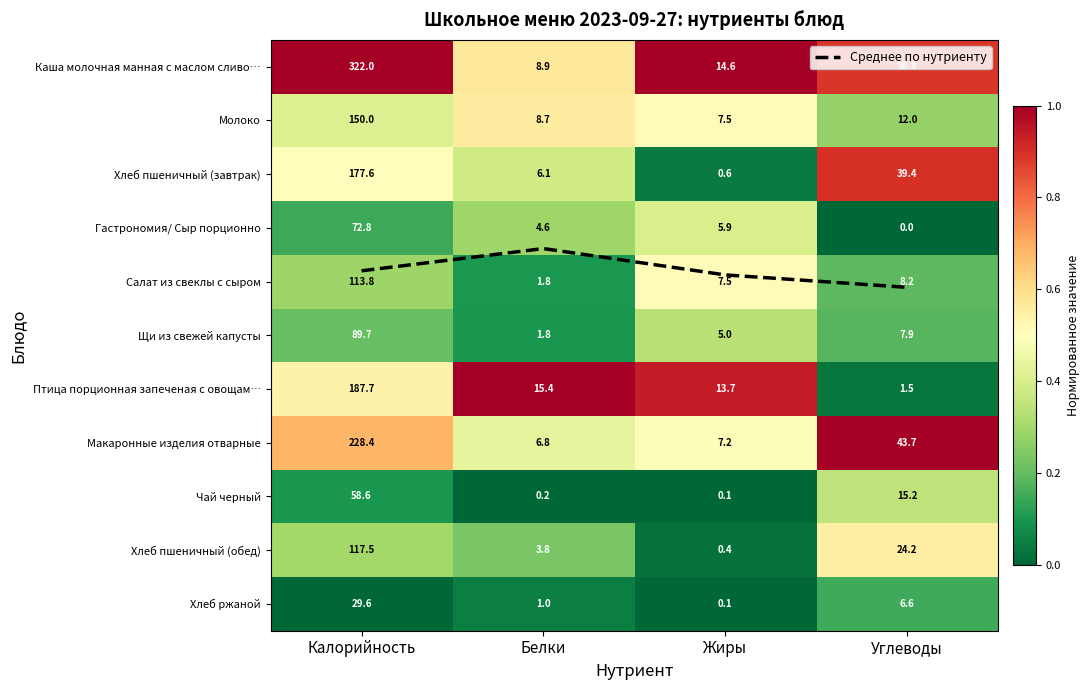

Is the value of Птица порционная запеченая с овощам… at Белки greater than the value of Хлеб пшеничный (завтрак) at Калорийность?

Yes